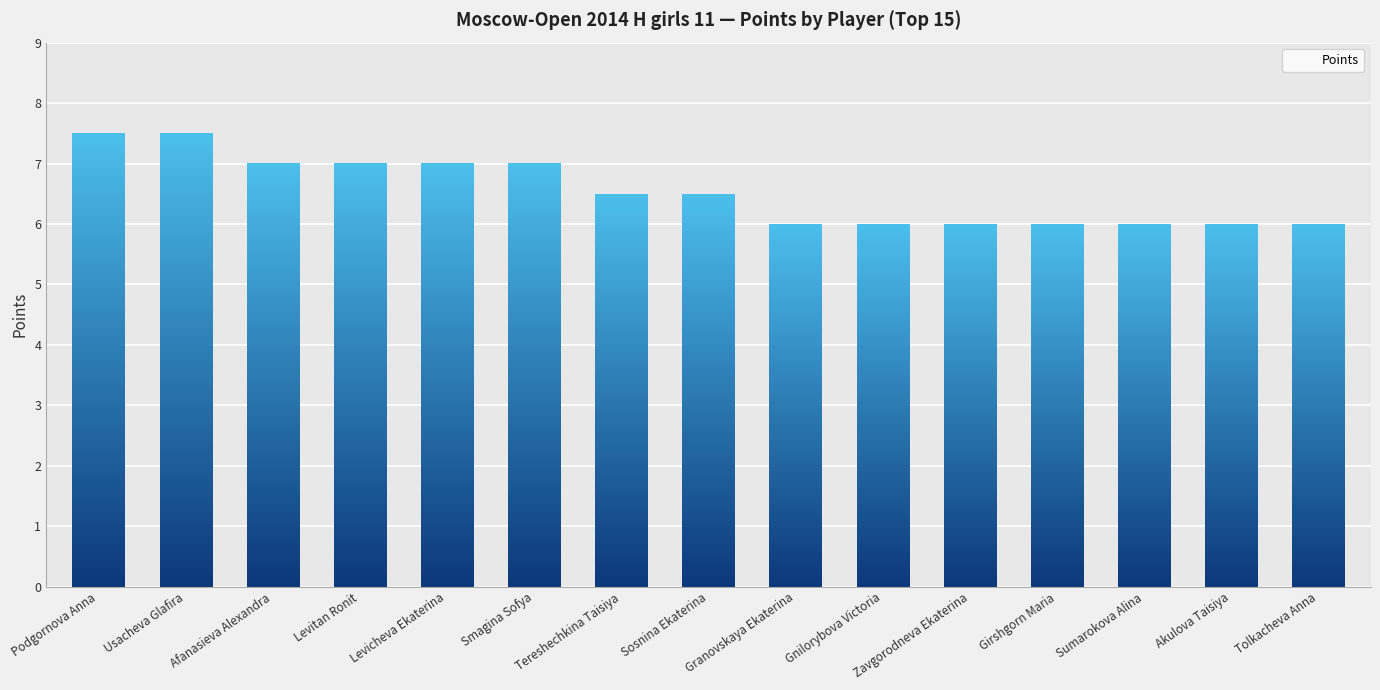

What is the change in value from Smagina Sofya to Gnilorybova Victoria?

-1.0